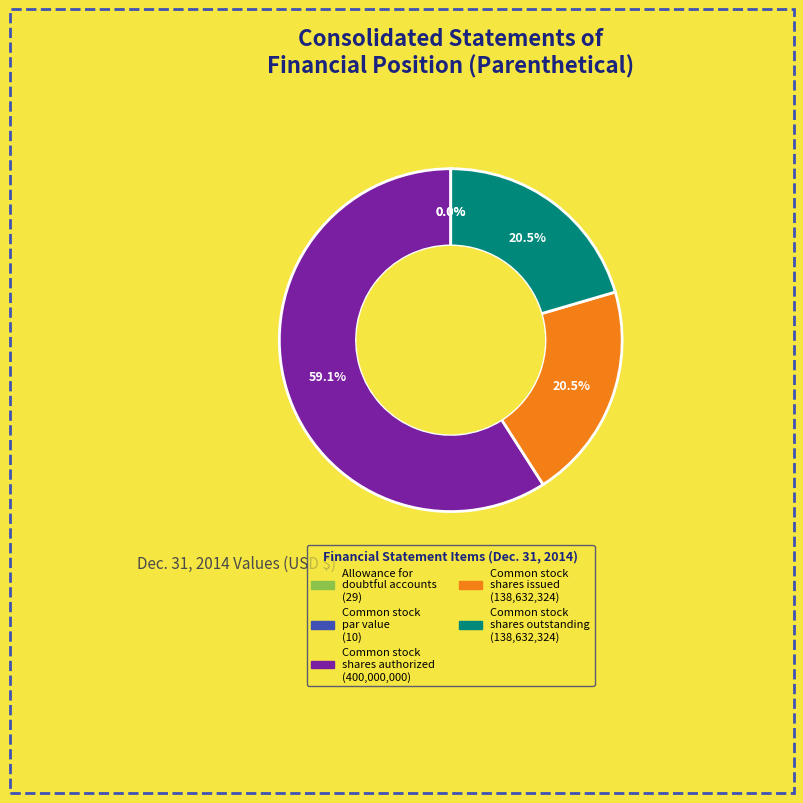

Rank the categories by value from highest to lowest.

Common stock shares authorized, Common stock shares issued, Common stock shares outstanding, Allowance for doubtful accounts, Common stock par value